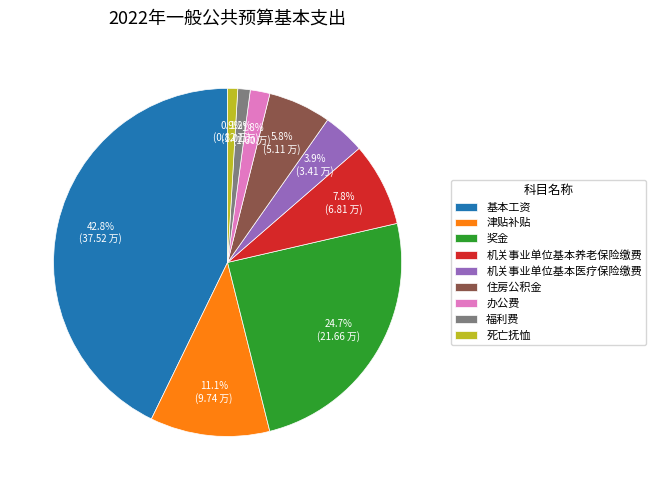

True or false: 基本工资 accounts for 32% of the total.

False